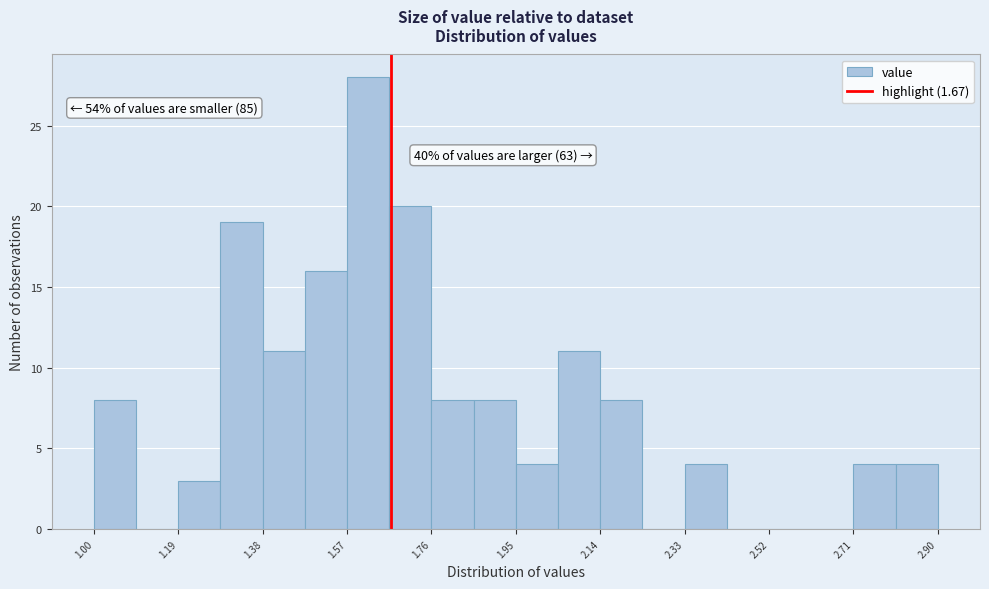

Which range on the x-axis has the tallest bar?

1.570 to 1.665